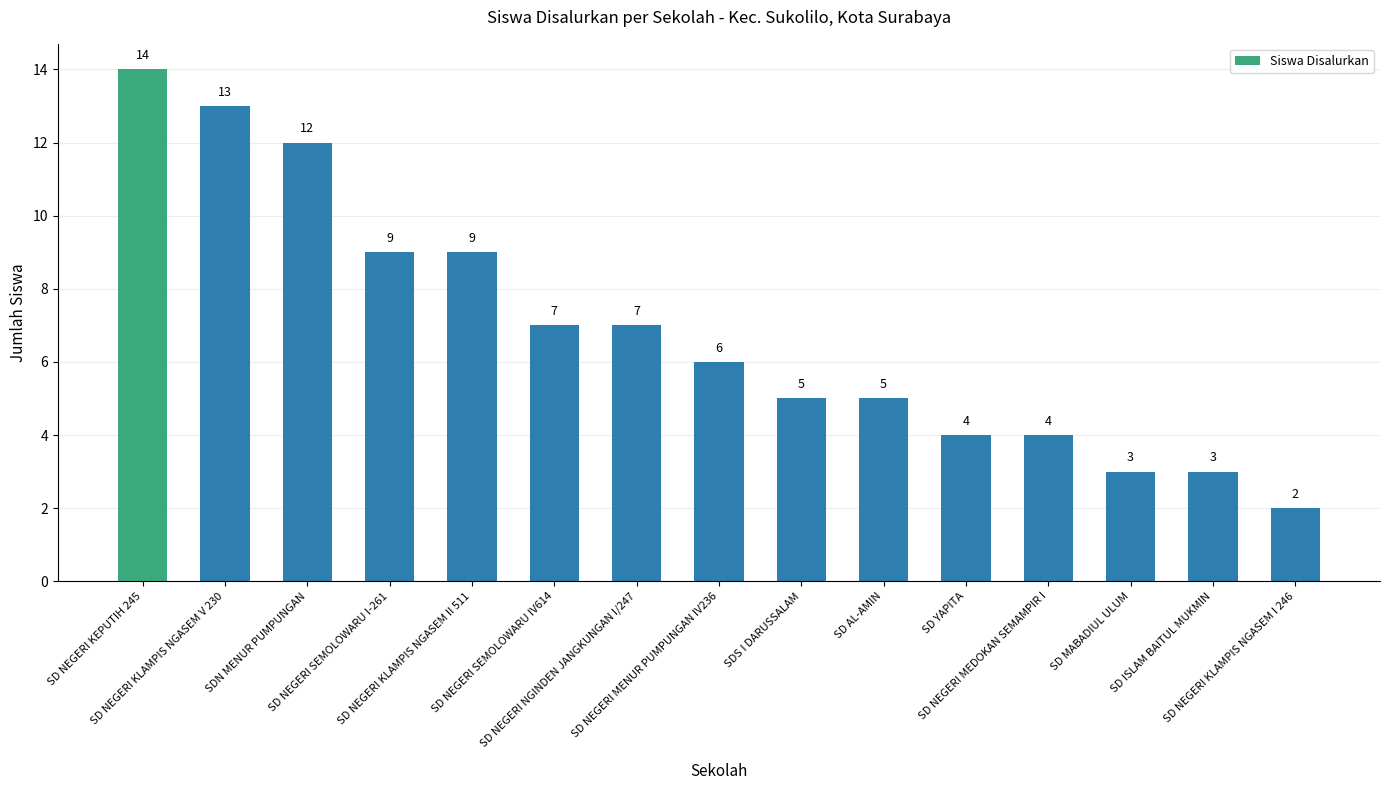

What position from the right is SD NEGERI KLAMPIS NGASEM II 511?

11